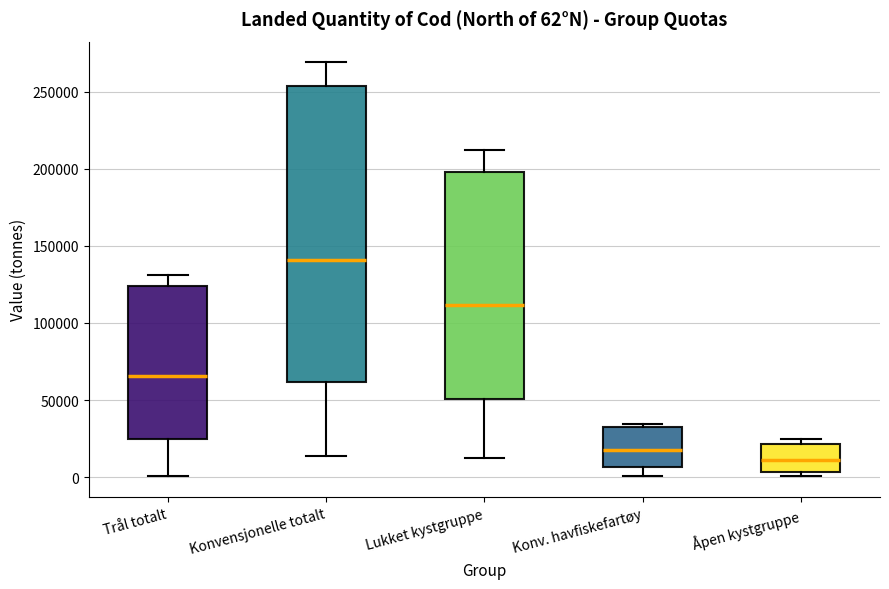

Which box is the tallest, from its lower edge to its upper edge?

Konvensjonelle totalt